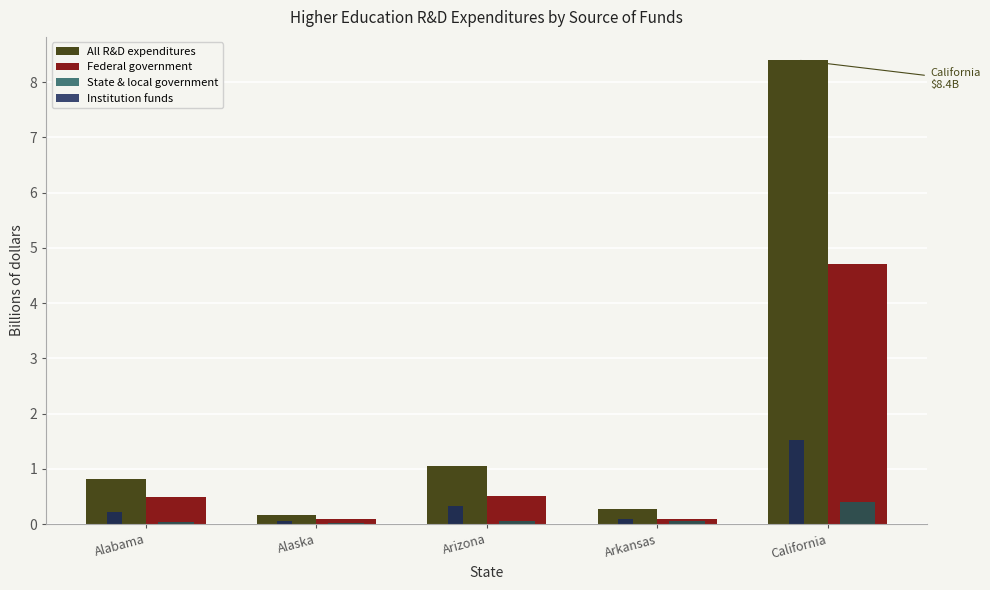

Between Alabama and California, which series saw the biggest shift?

All R&D expenditures